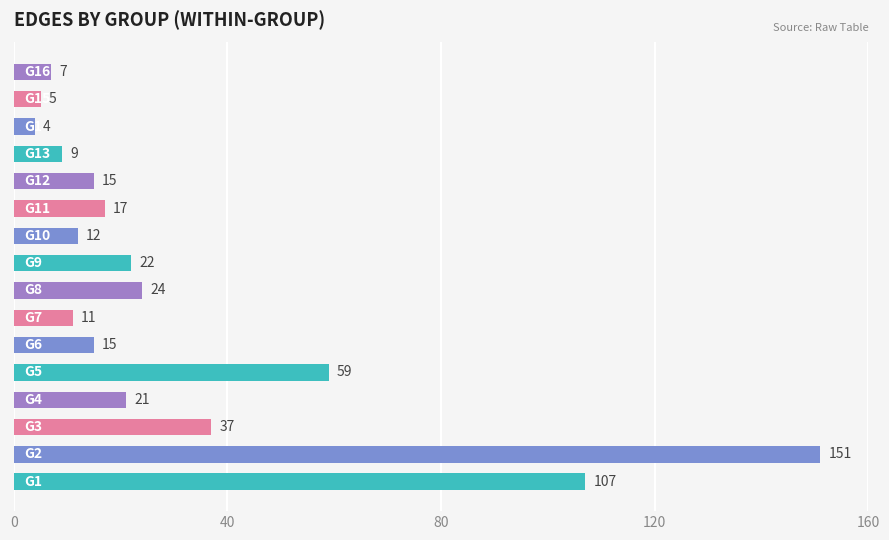

What is the smallest value displayed?

4